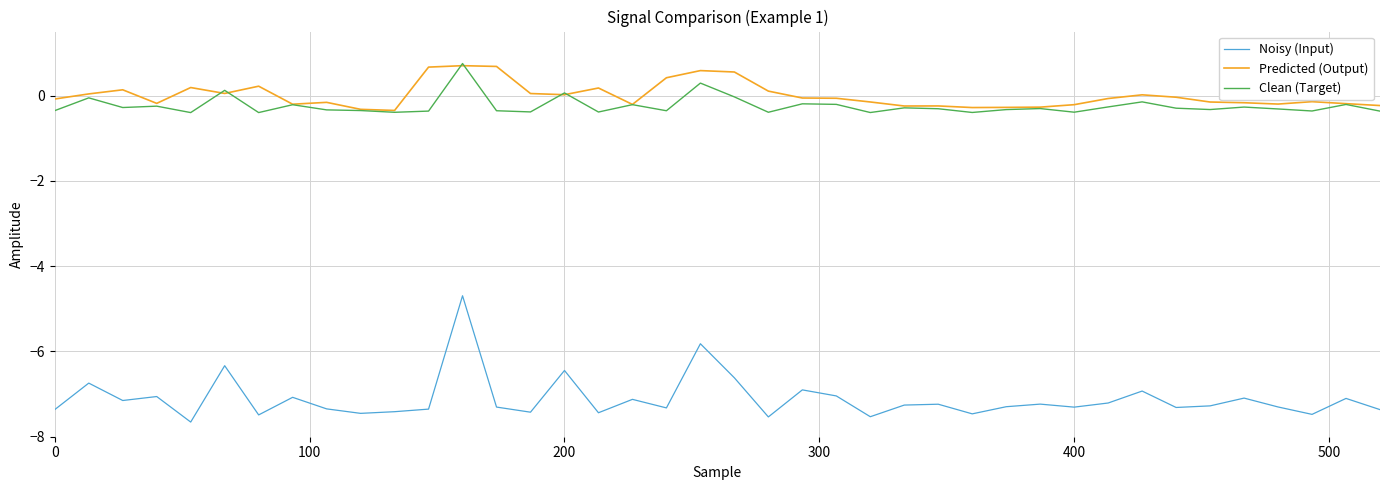

Which series has the largest range (max minus min)?

Noisy (Input)